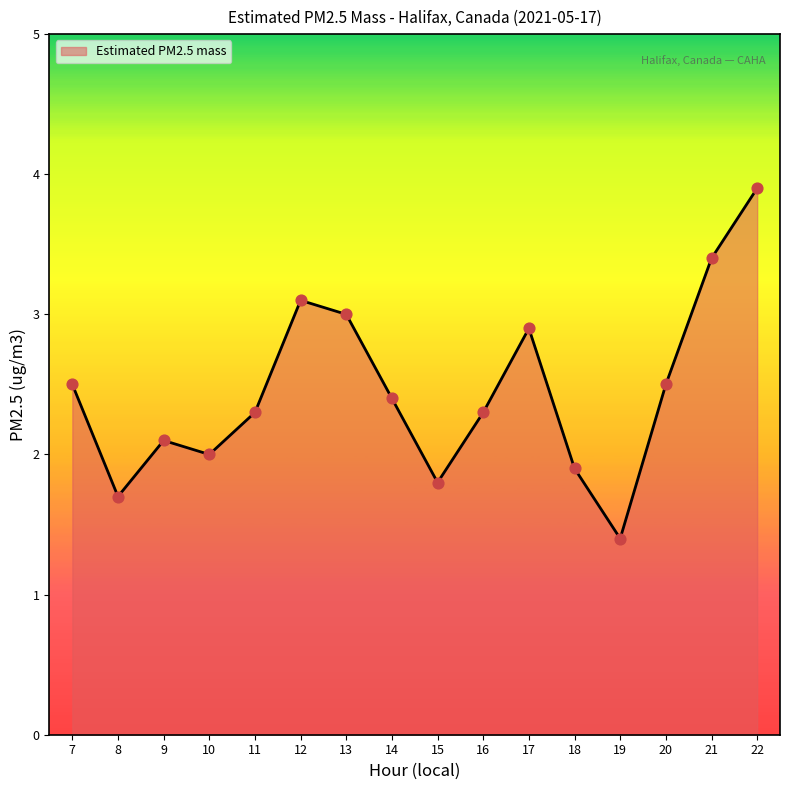

Between 21 and 7, which is larger?

21